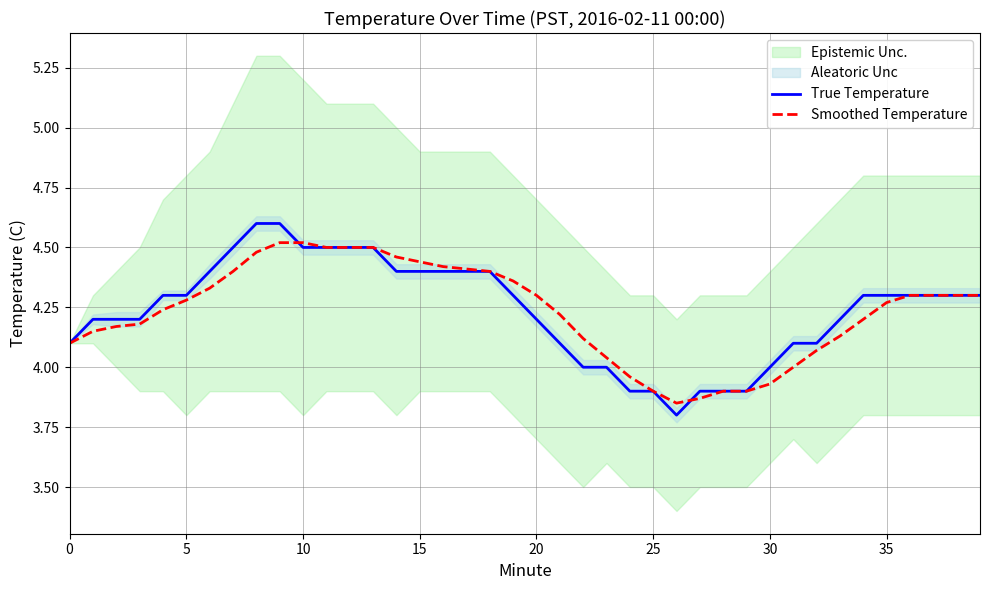

The True Temperature series shows 2.7 at 5. True or false?

False